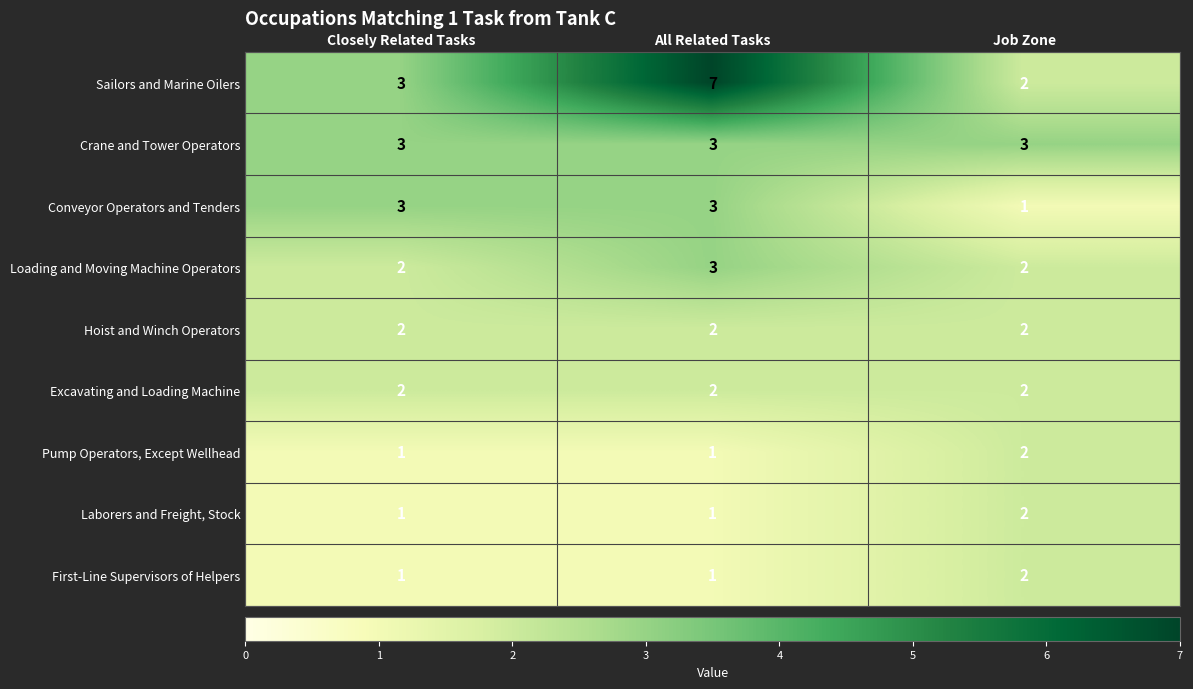

Which category has the highest value in the Pump Operators, Except Wellhead series?

Job Zone